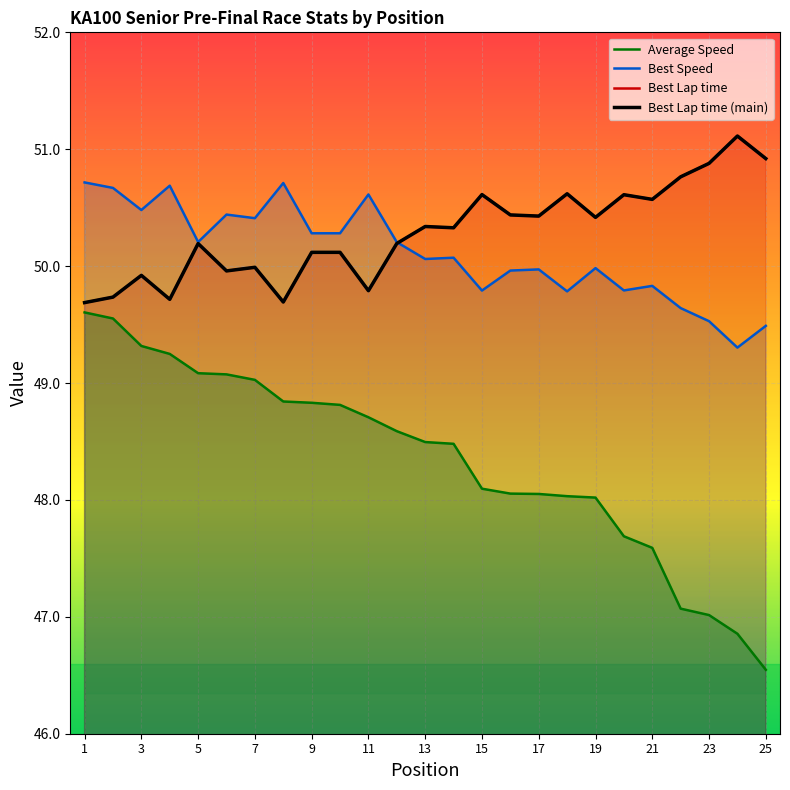

Reading left to right, what are all the values shown in this chart?

Average Speed: 49.6	49.6	49.3	49.2	49.1	49.1	49.0	48.8	48.8	48.8	48.7	48.6	48.5	48.5	48.1	48.1	48.1	48.0	48.0	47.7	47.6	47.1	47.0	46.9	46.5
Best Speed: 50.7	50.7	50.5	50.7	50.2	50.4	50.4	50.7	50.3	50.3	50.6	50.2	50.1	50.1	49.8	50.0	50.0	49.8	50.0	49.8	49.8	49.6	49.5	49.3	49.5
Best Lap time: 49.7	49.7	49.9	49.7	50.2	50.0	50.0	49.7	50.1	50.1	49.8	50.2	50.3	50.3	50.6	50.4	50.4	50.6	50.4	50.6	50.6	50.8	50.9	51.1	50.9
Best Lap time (main): 49.7	49.7	49.9	49.7	50.2	50.0	50.0	49.7	50.1	50.1	49.8	50.2	50.3	50.3	50.6	50.4	50.4	50.6	50.4	50.6	50.6	50.8	50.9	51.1	50.9